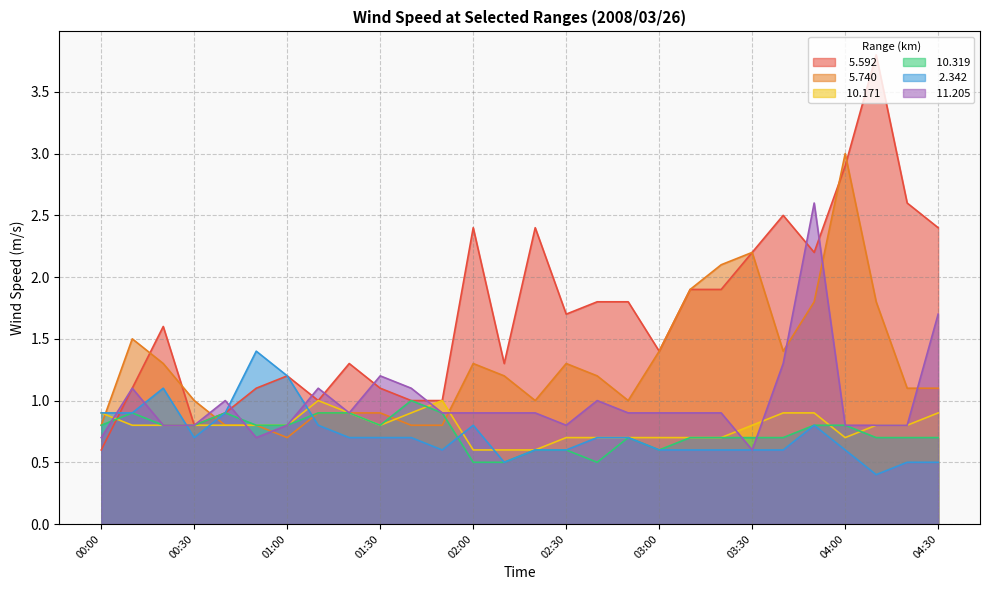

True or false:  11.205 has more than 0 points higher than both neighbors.

True